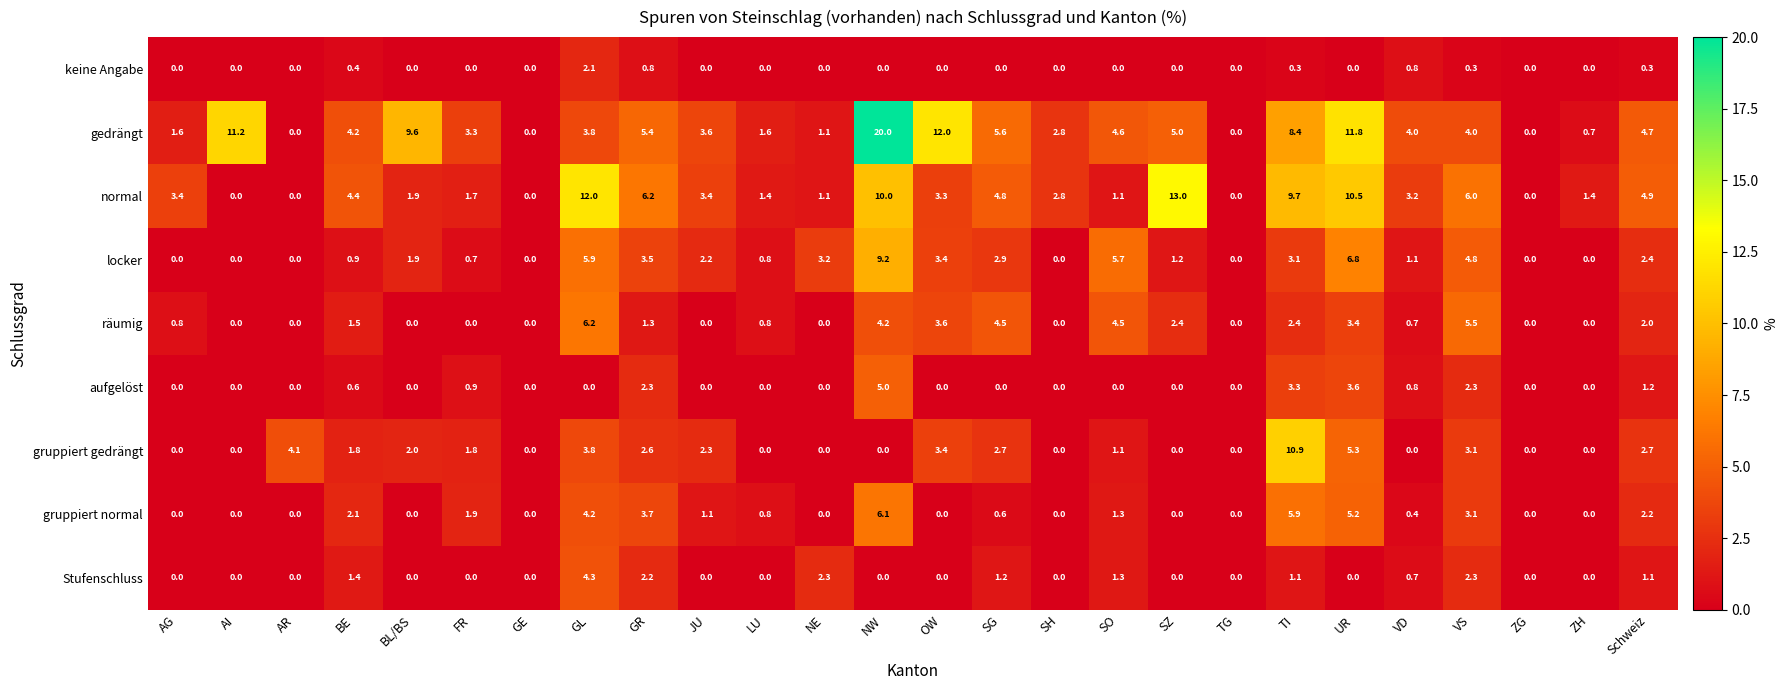

At which category does the chart reach its peak across all series?

NW